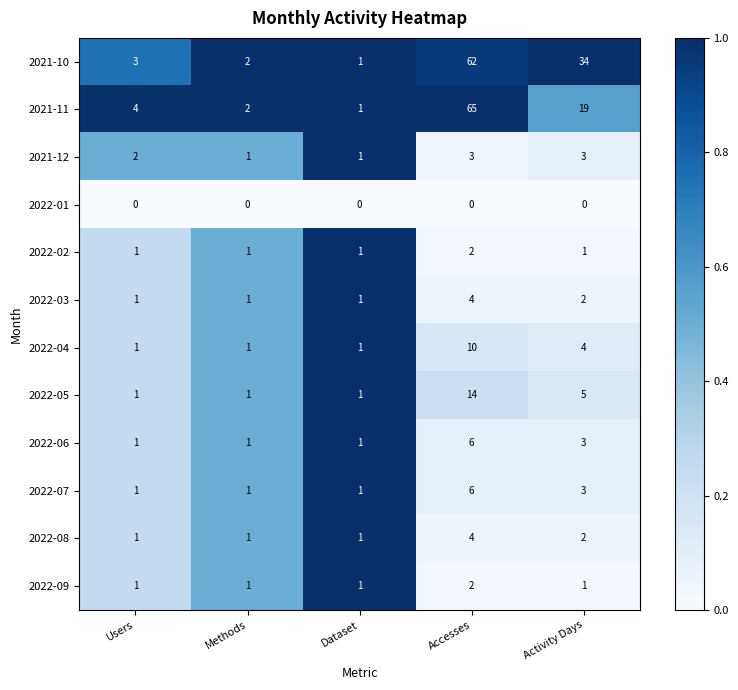

True or false: 2022-05 has a value of 0 at Dataset.

False